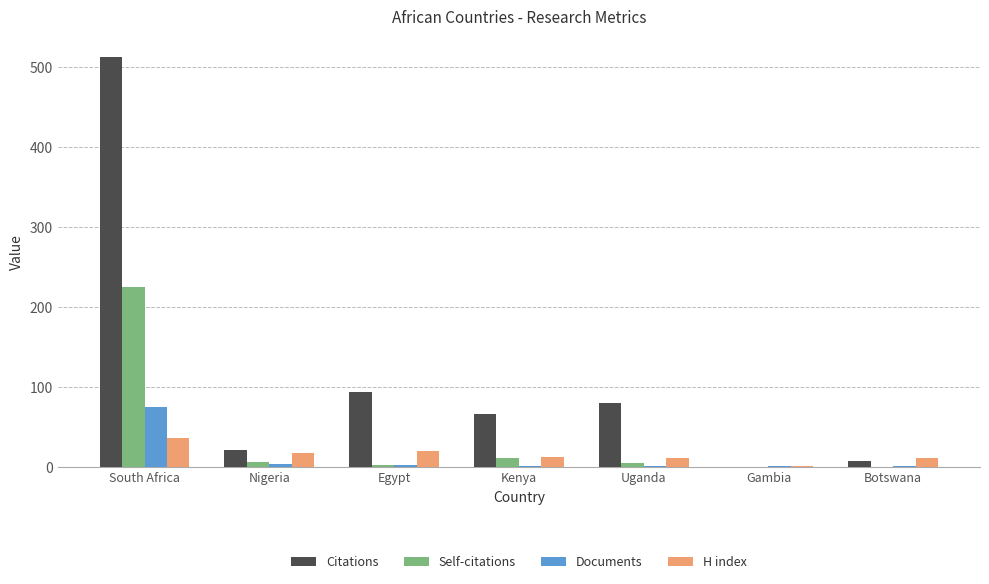

What is the total value across all series at Nigeria?

51